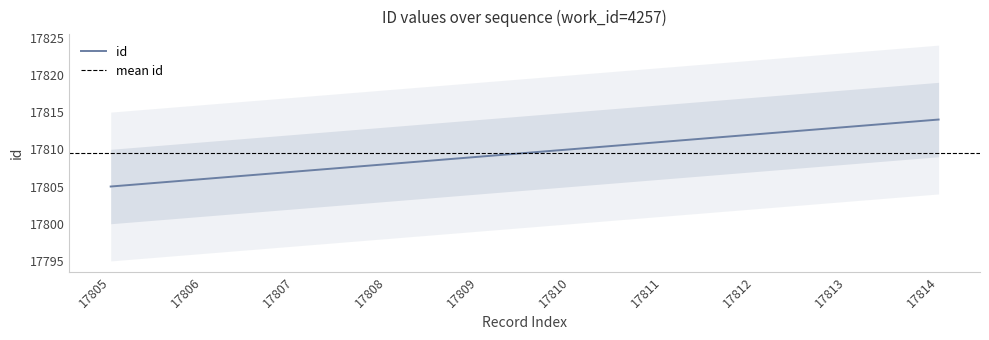

Rank the categories by value from lowest to highest.

17805, 17806, 17807, 17808, 17809, 17810, 17811, 17812, 17813, 17814